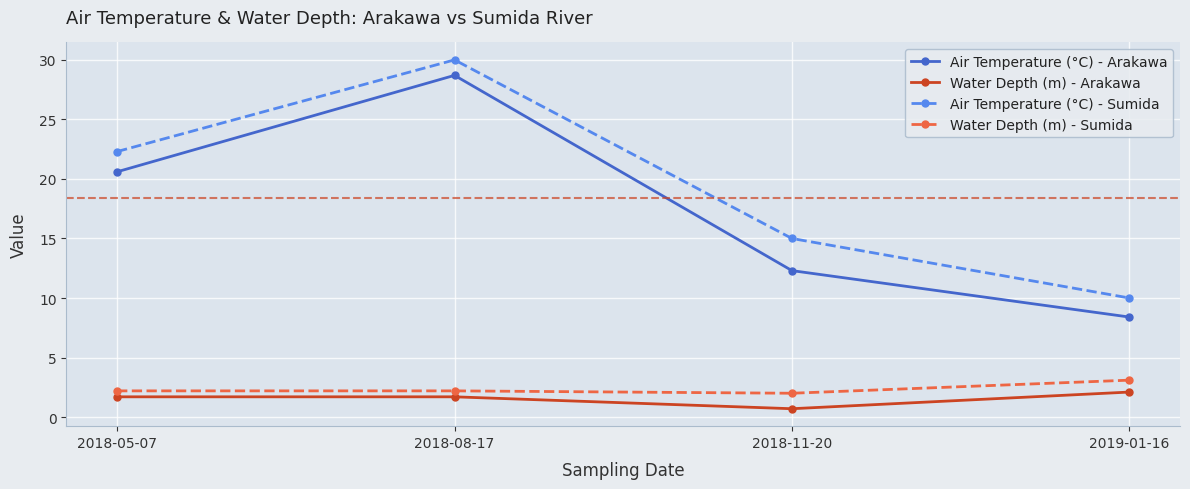

Which series has the largest range (max minus min)?

Air Temperature (°C) - Arakawa